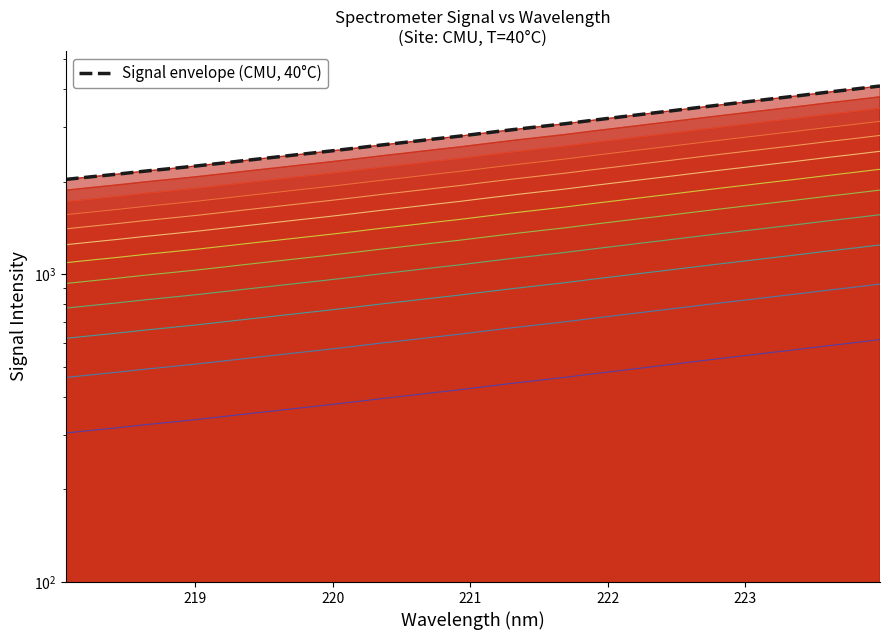

Does the chart display data point markers on the line(s)?

No